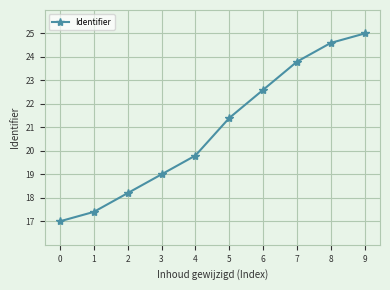

Is this an area chart (filled region under the line)?

No